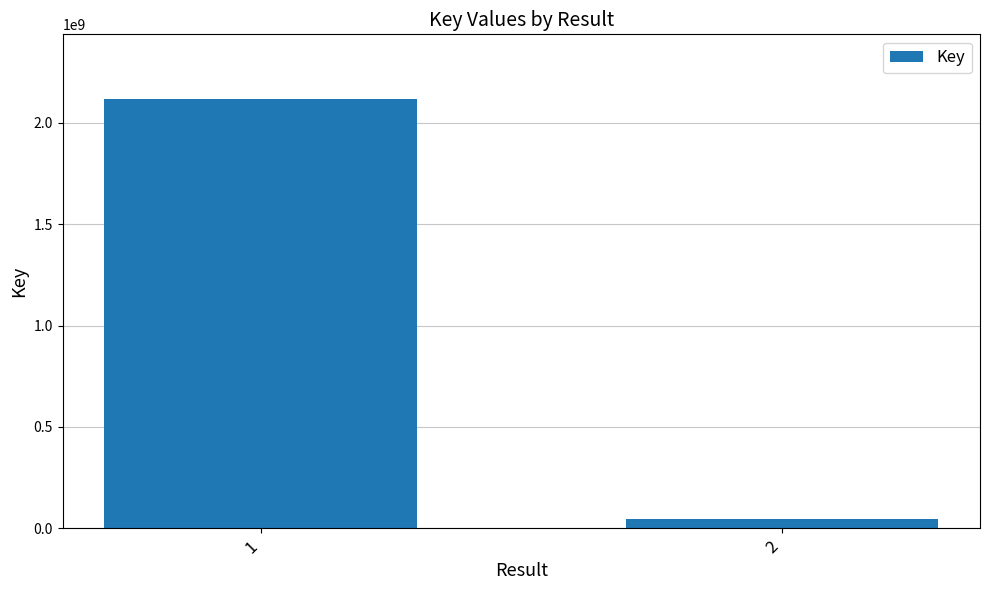

Between 1 and 2, which is larger?

1